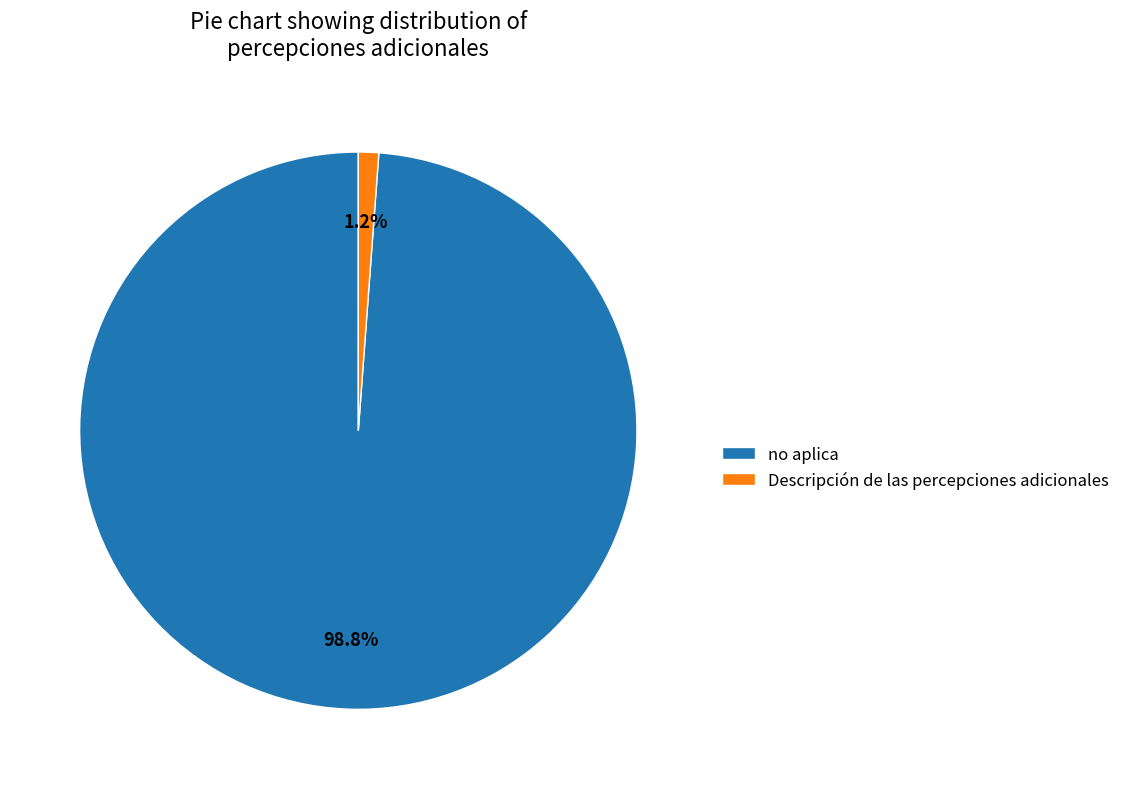

Which slice is the smallest?

Descripción de las percepciones adicionales